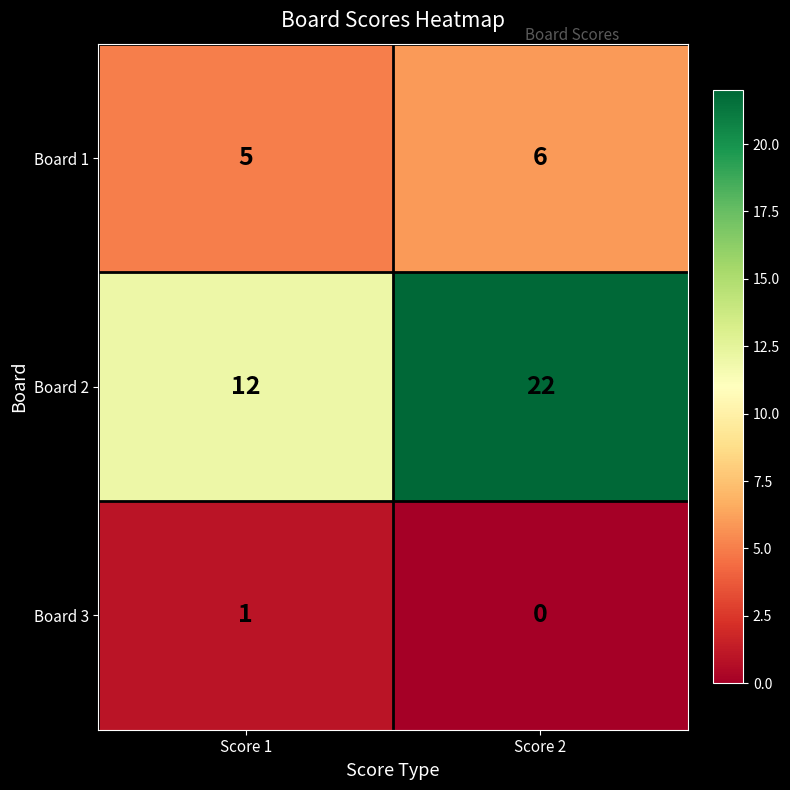

Which category has the lowest value across all series?

Score 2